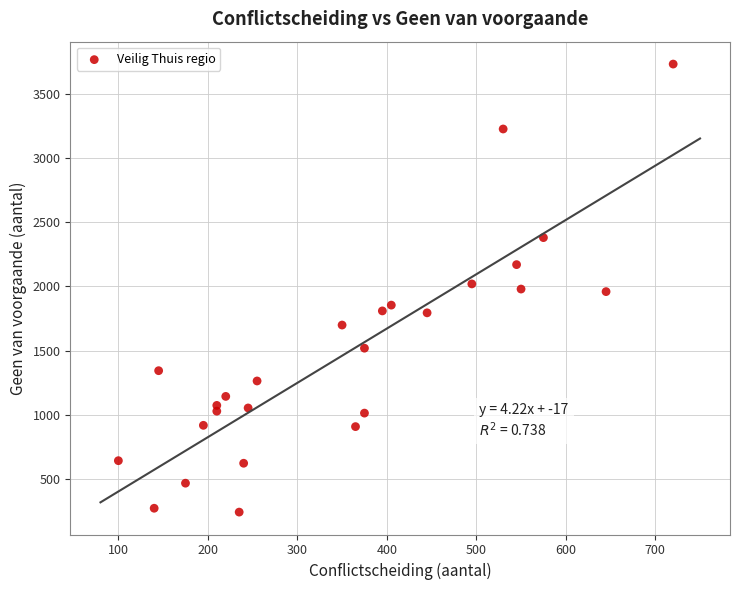

What is the range of X values (max minus min)?

620